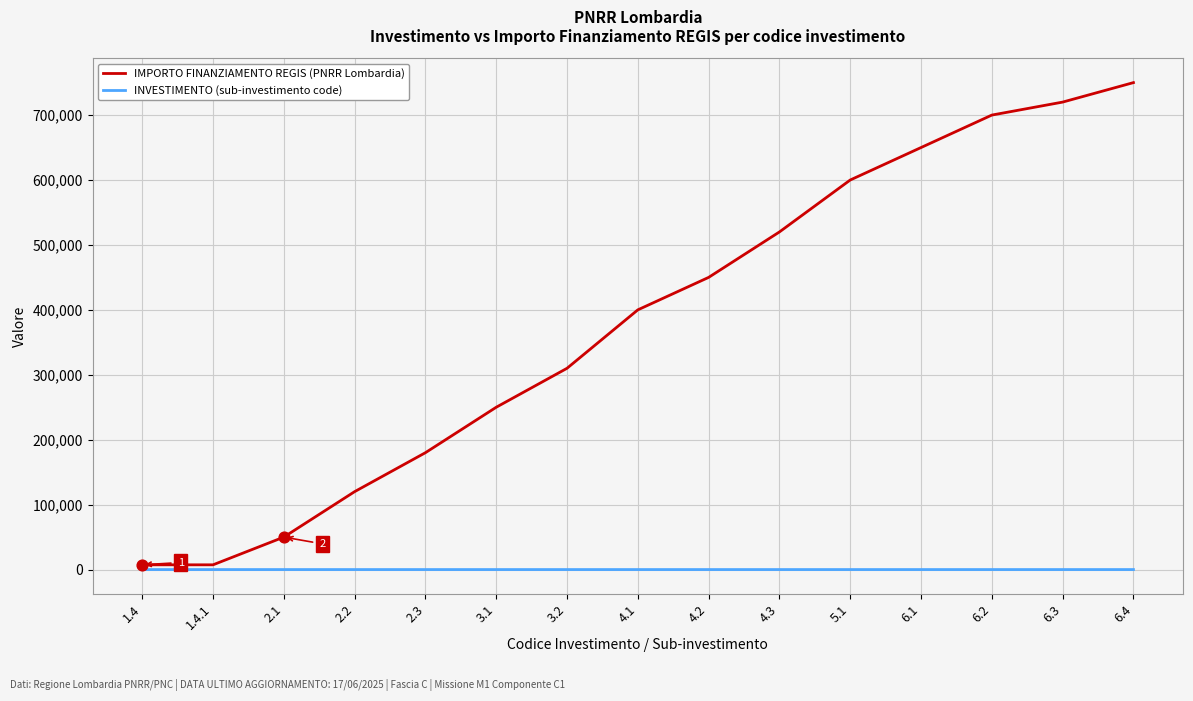

Which series has the largest range (max minus min)?

IMPORTO FINANZIAMENTO REGIS (PNRR Lombardia)